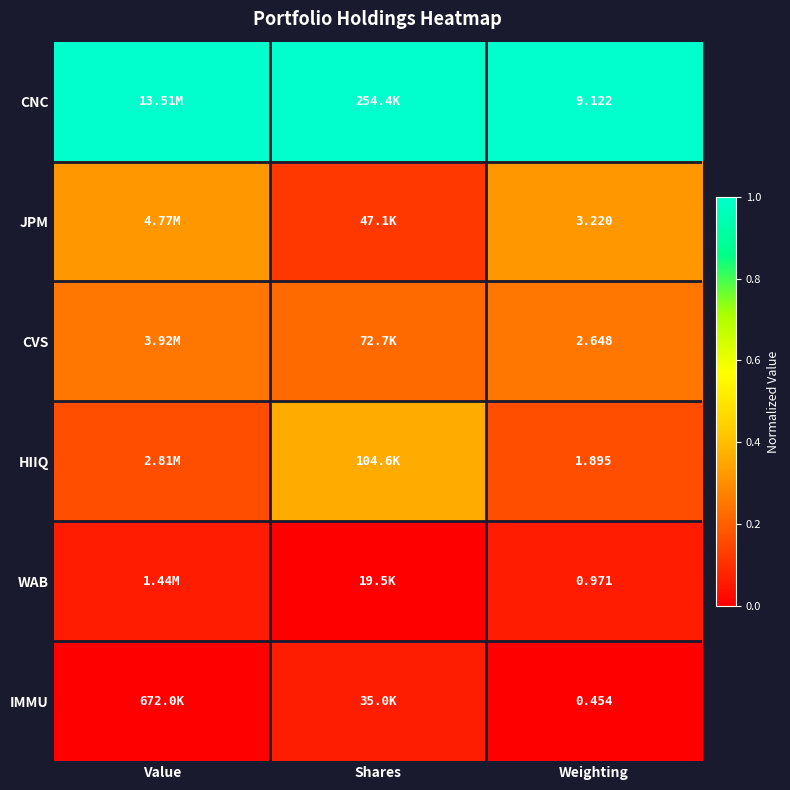

At which category is the sum across all series the highest?

Value